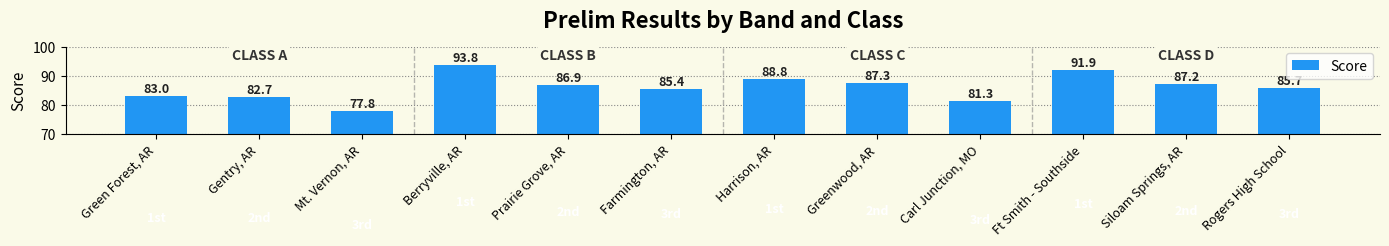

True or false: the data shows 85.4 at Farmington, AR.

True